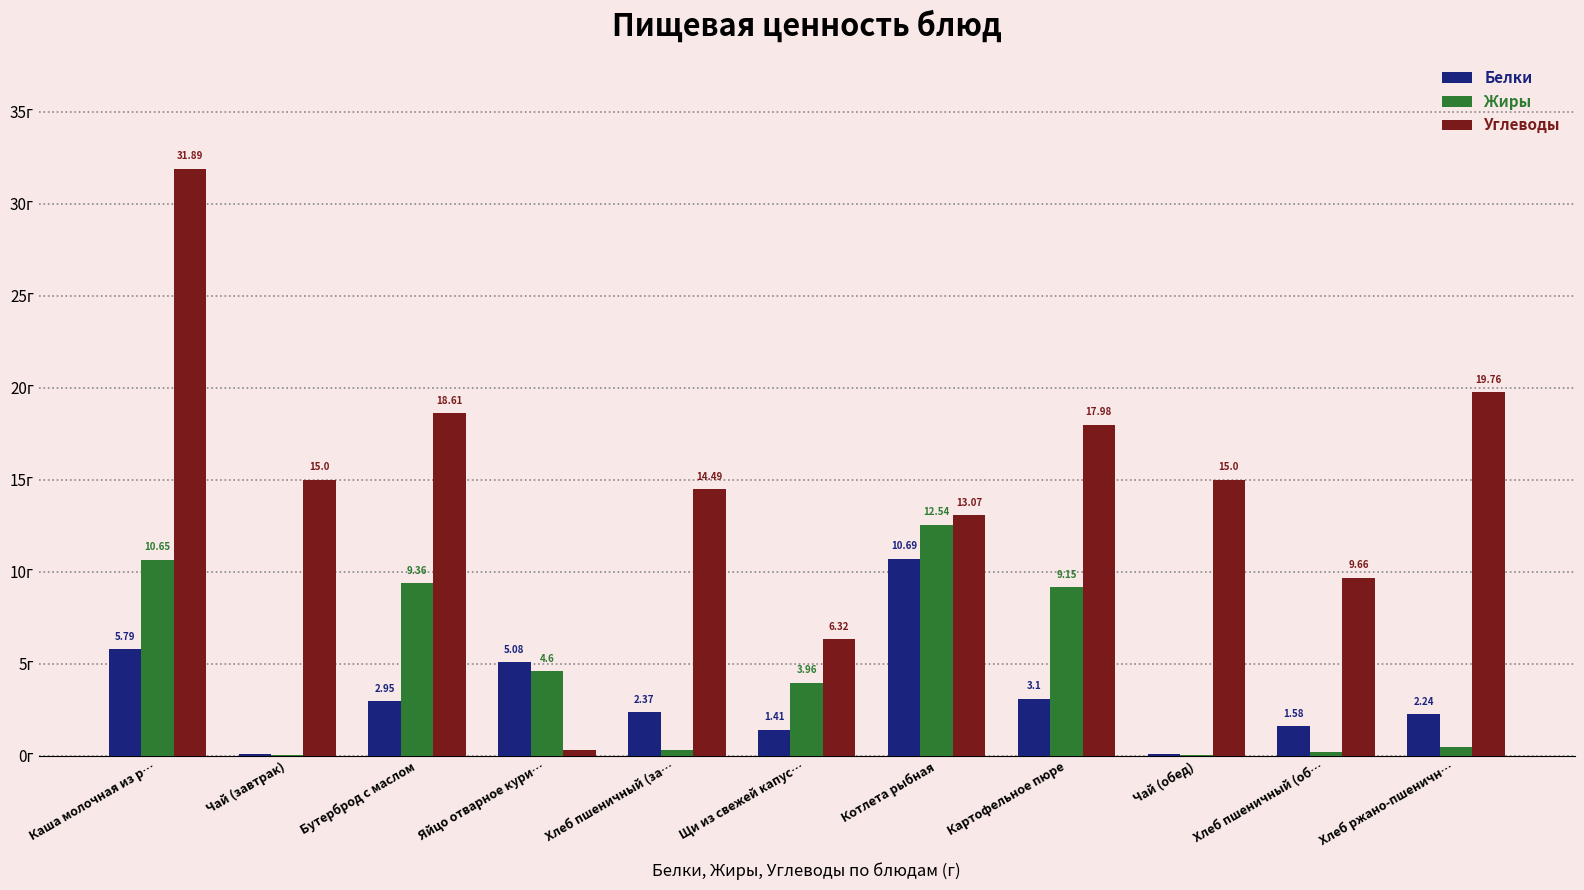

Are the bars grouped side by side (vs. stacked)?

Yes